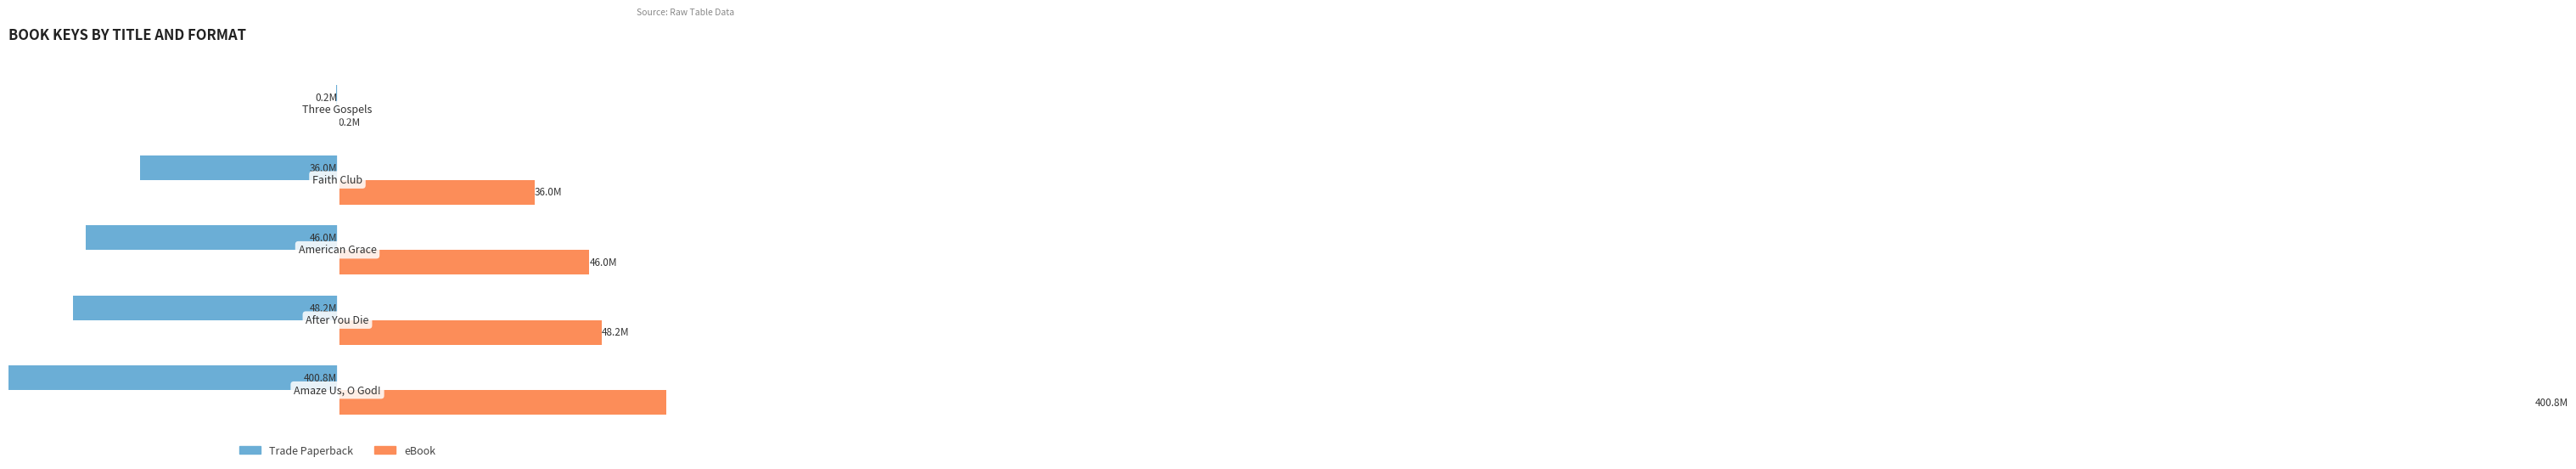

How many bars are there in total?

10